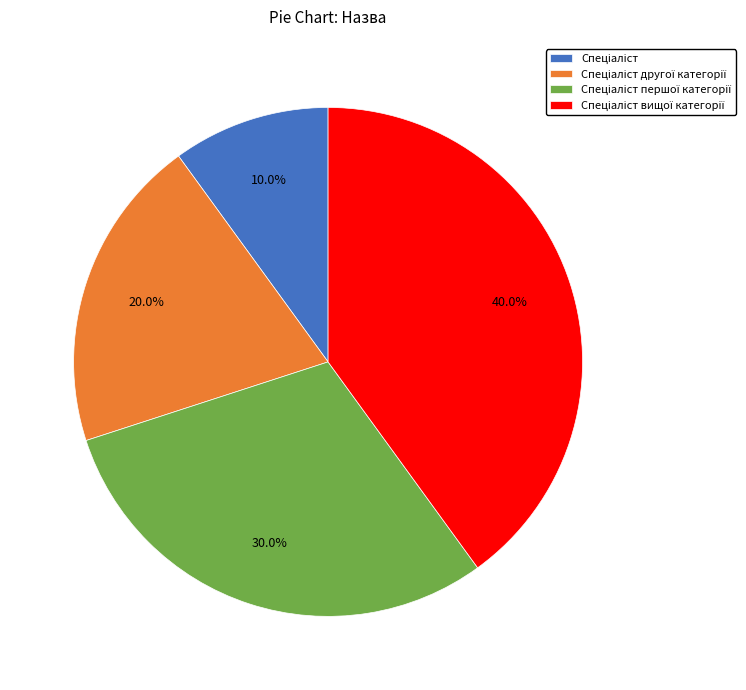

Is there a majority slice in this chart?

No